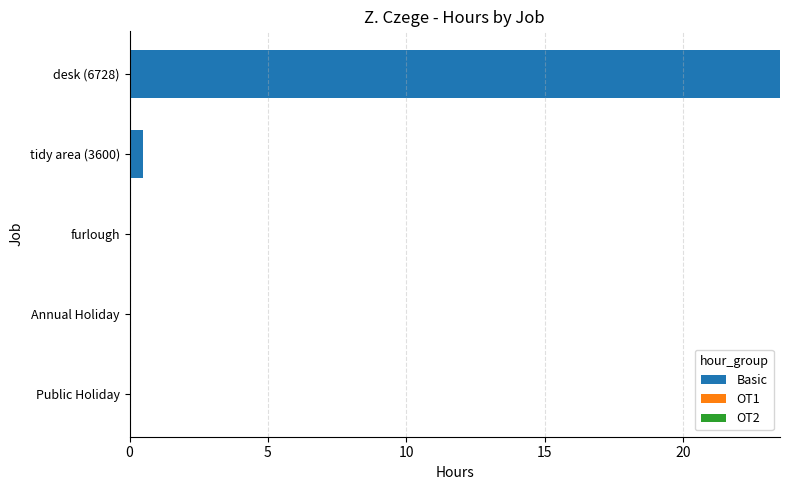

Is it true that the value at desk (6728) is 4.7?

False